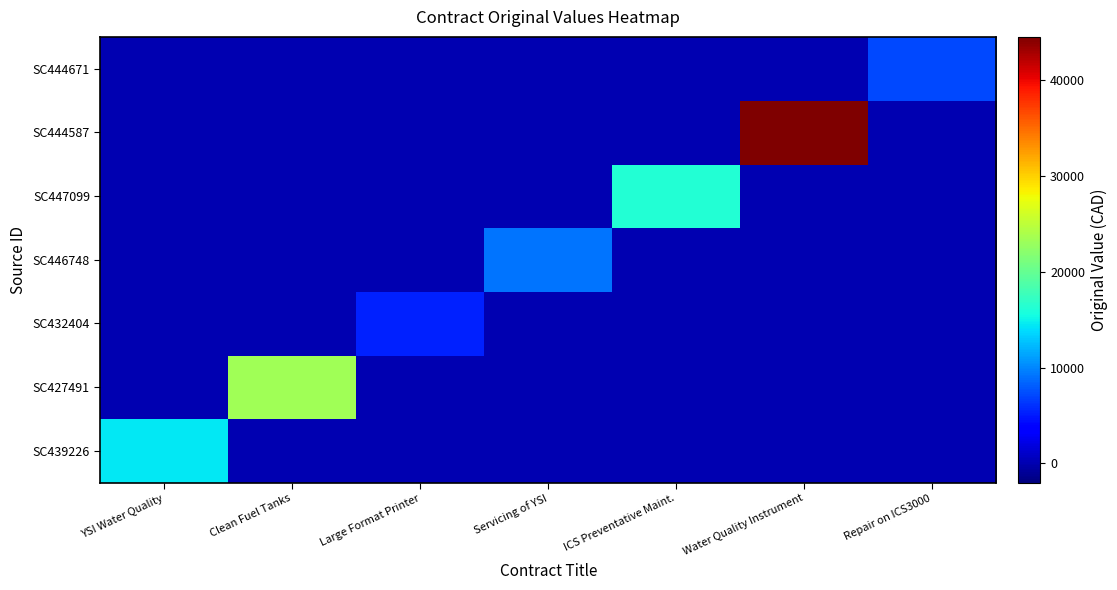

Which has a higher value, YSI Water Quality or Repair on ICS3000?

YSI Water Quality